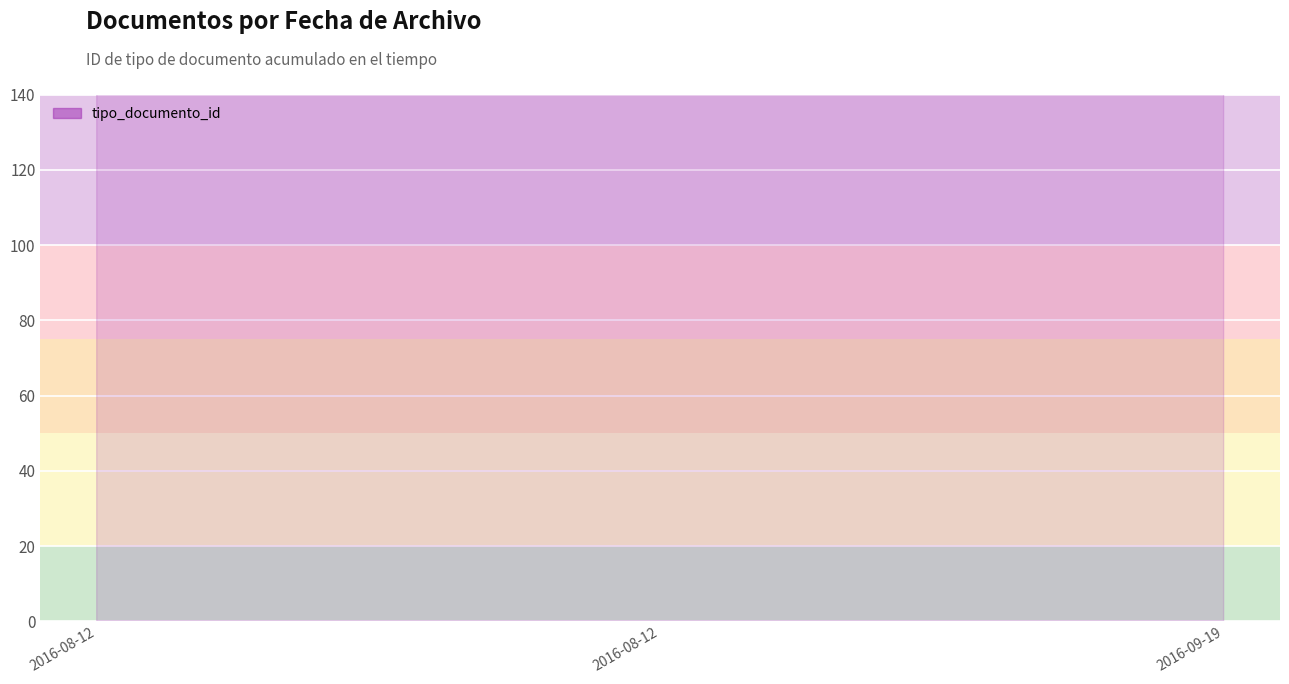

Which category has the lowest value across all series?

2016-08-12